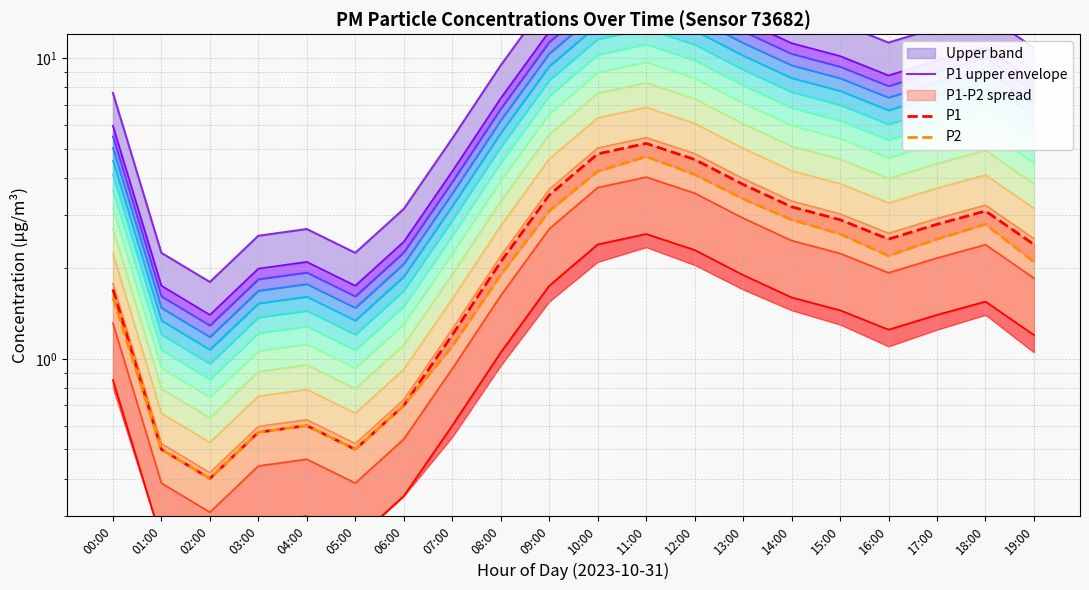

How many data points in P2 are above 2?

11